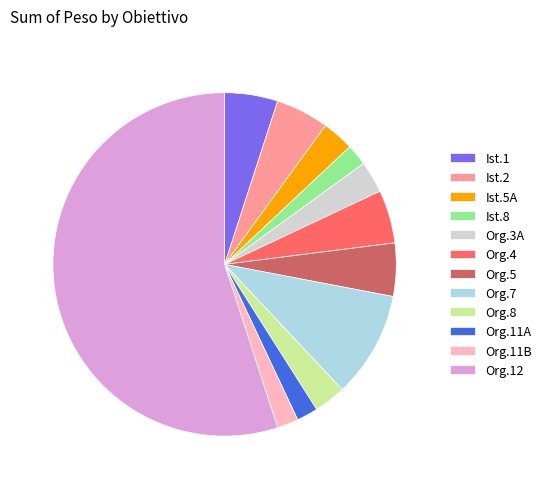

Is the sum of Org.3A and Org.4 greater than half?

No